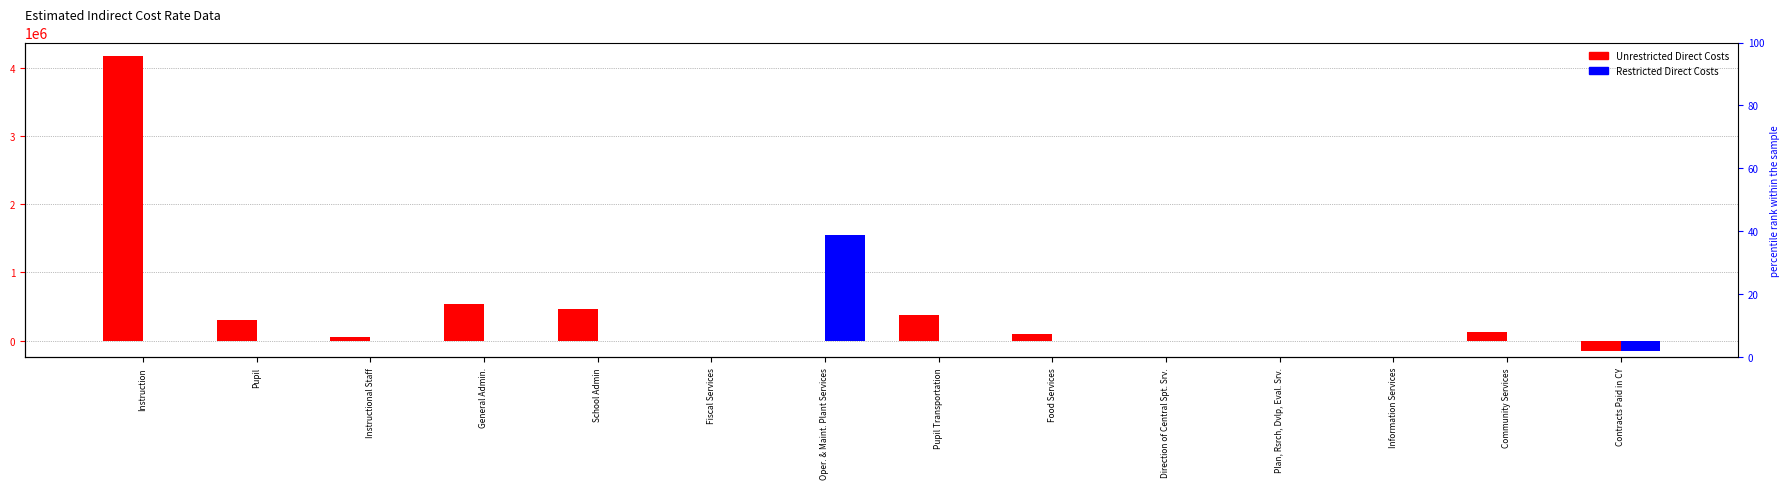

List the series in order of their overall mean, lowest first.

Restricted Direct Costs, Unrestricted Direct Costs